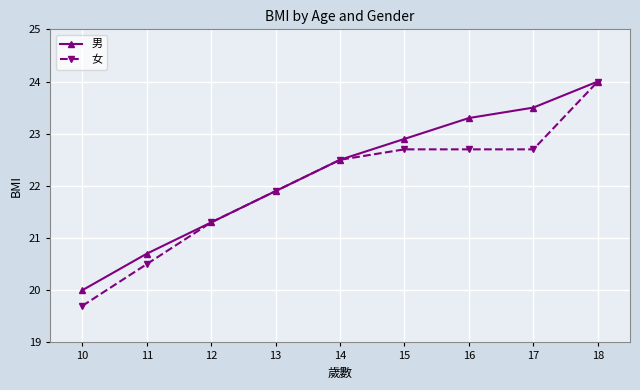

True or false: 女 has a value of 12.3 at 12.

False